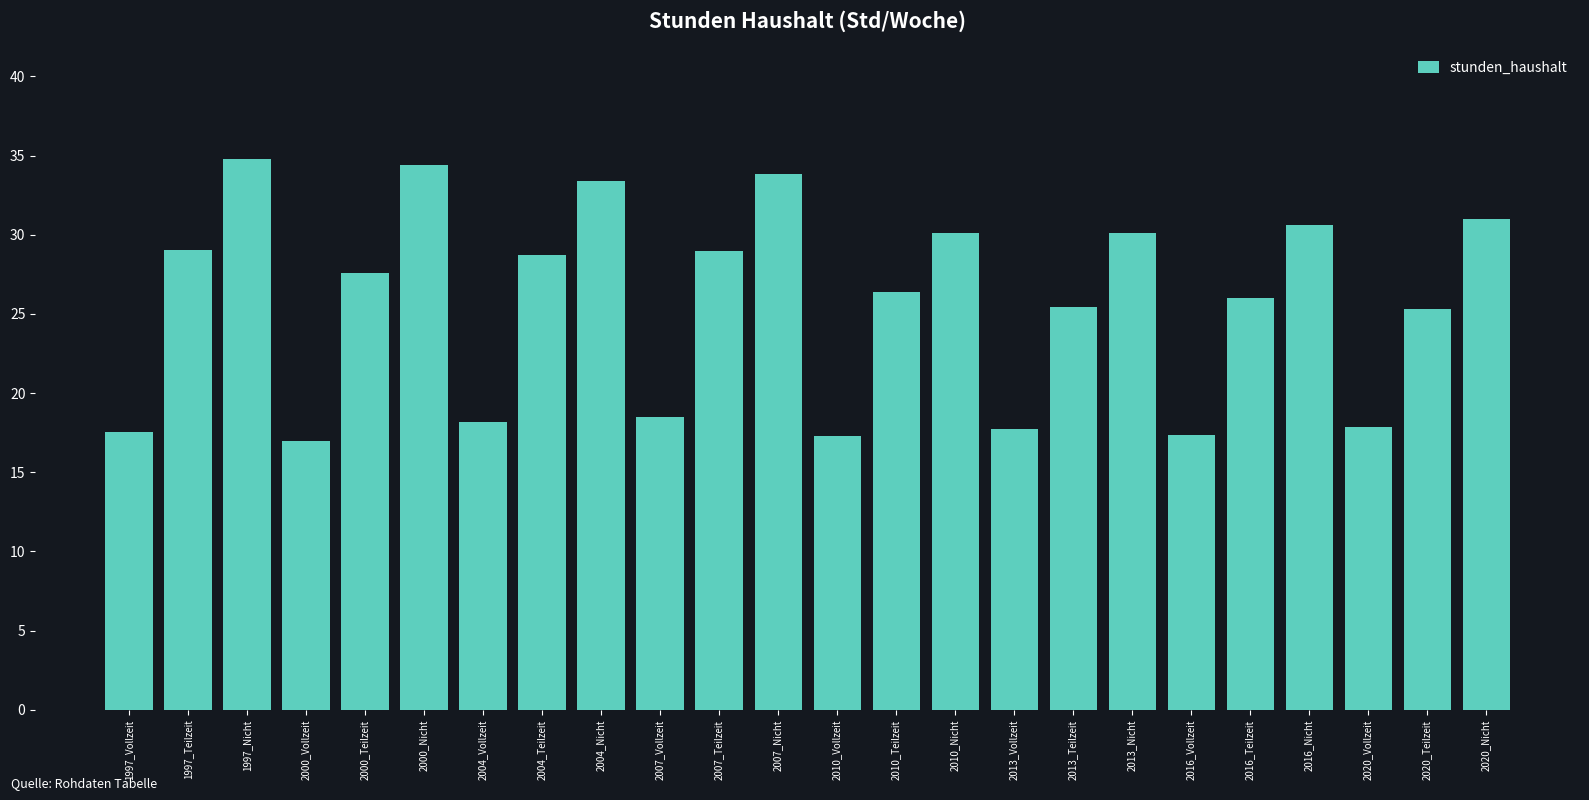

What is the difference between the maximum and minimum values?

17.9